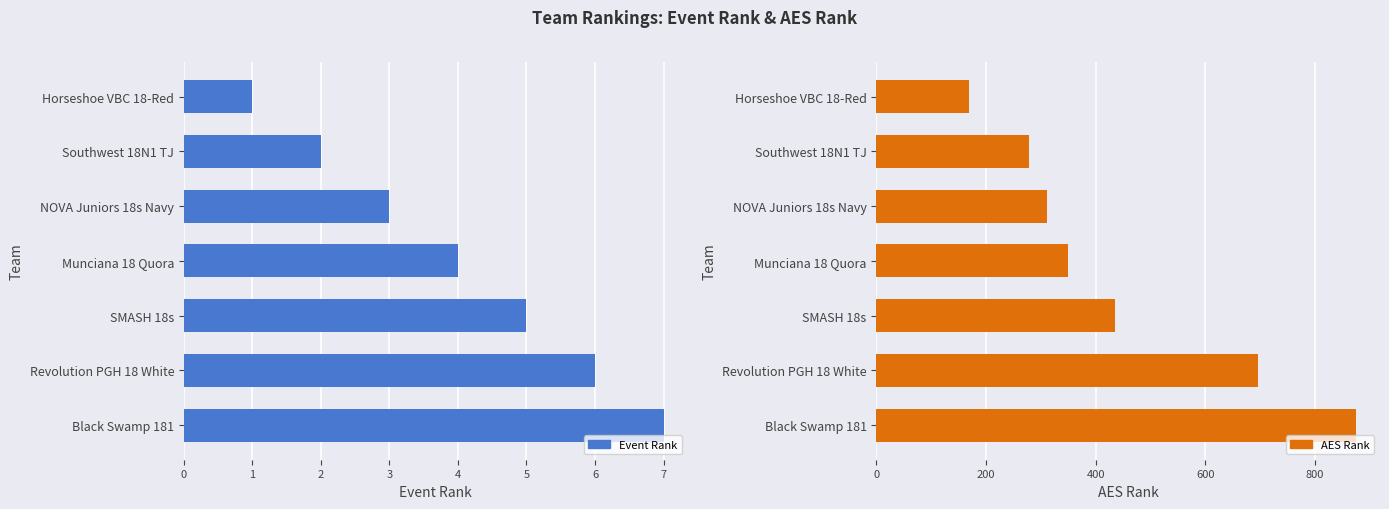

Where is AES Rank nearest to the value 522?

SMASH 18s